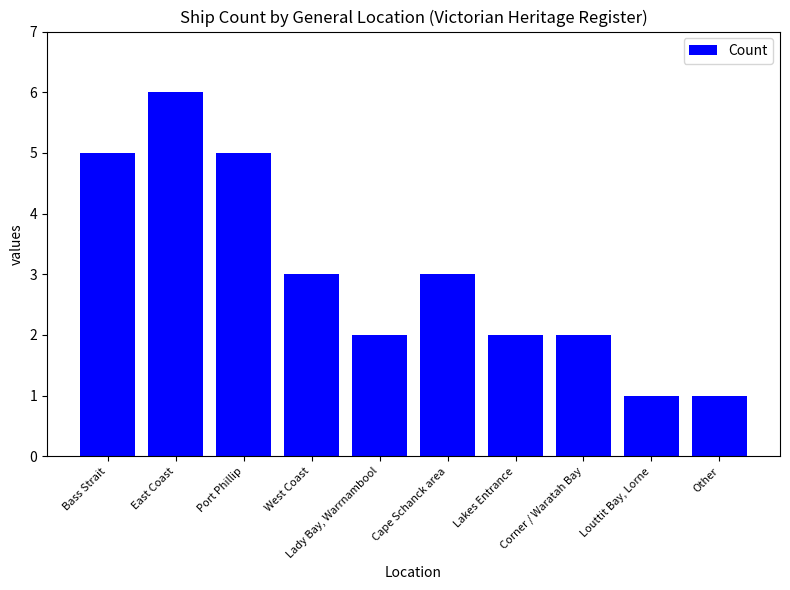

What position from the right is Other?

1